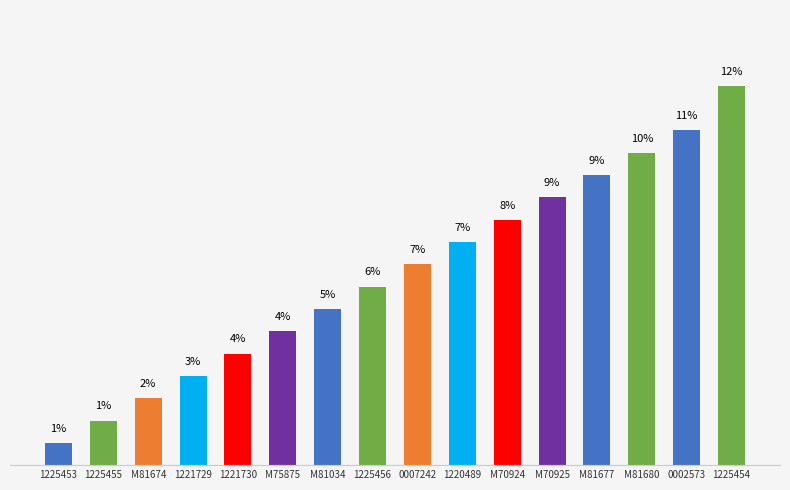

What is the ratio of the value at M75875 to the value at M70924?

0.5